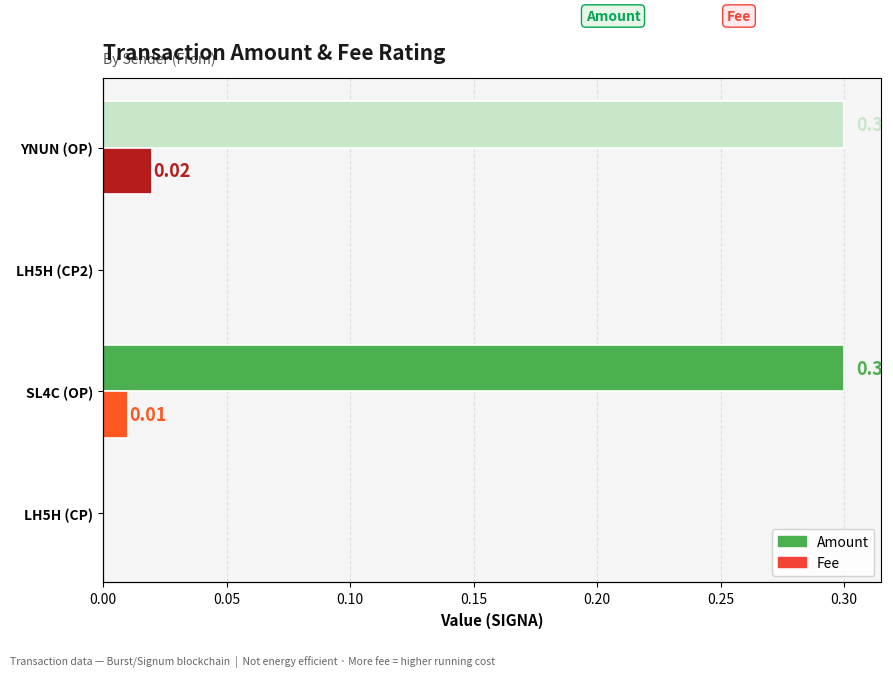

At SL4C (OP), list the series in order from largest to smallest.

Amount, Fee